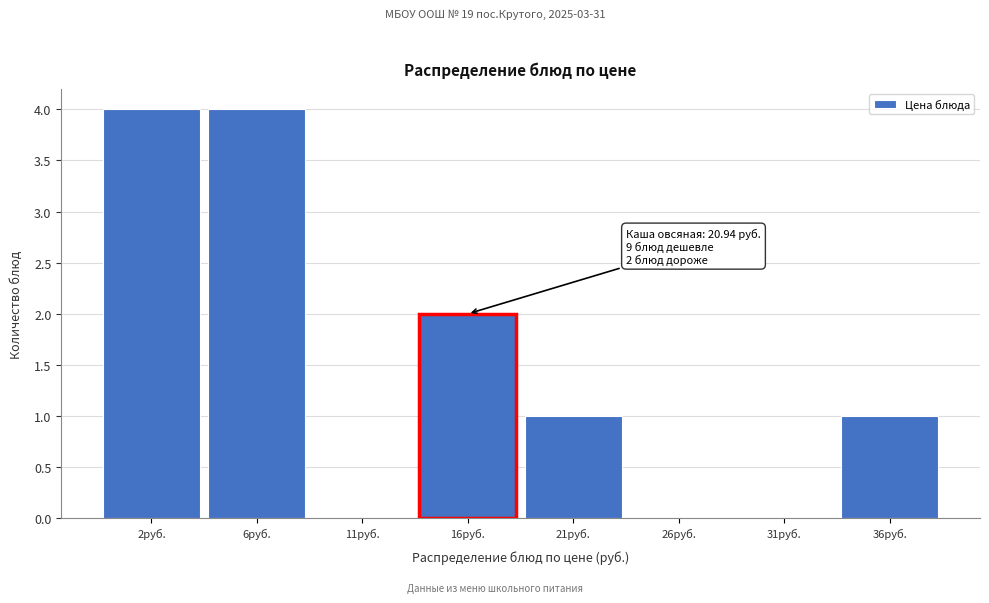

Reading right to left, what are all the values shown in this chart?

36руб.=1	31руб.=0	26руб.=0	21руб.=1	16руб.=2	11руб.=0	6руб.=4	2руб.=4